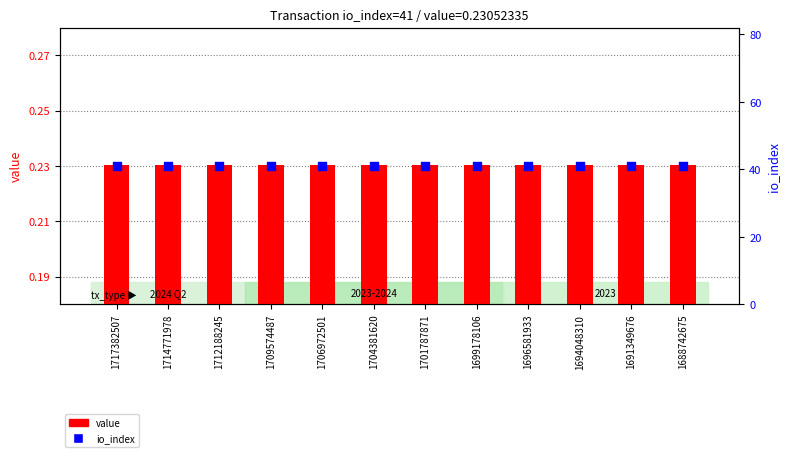

Which series contains the lowest Y value?

value